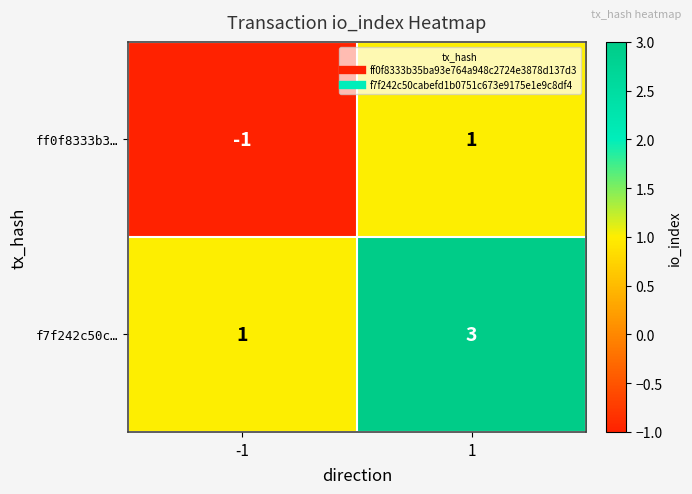

The value of f7f242c50c… at -1 is 1. True or false?

True